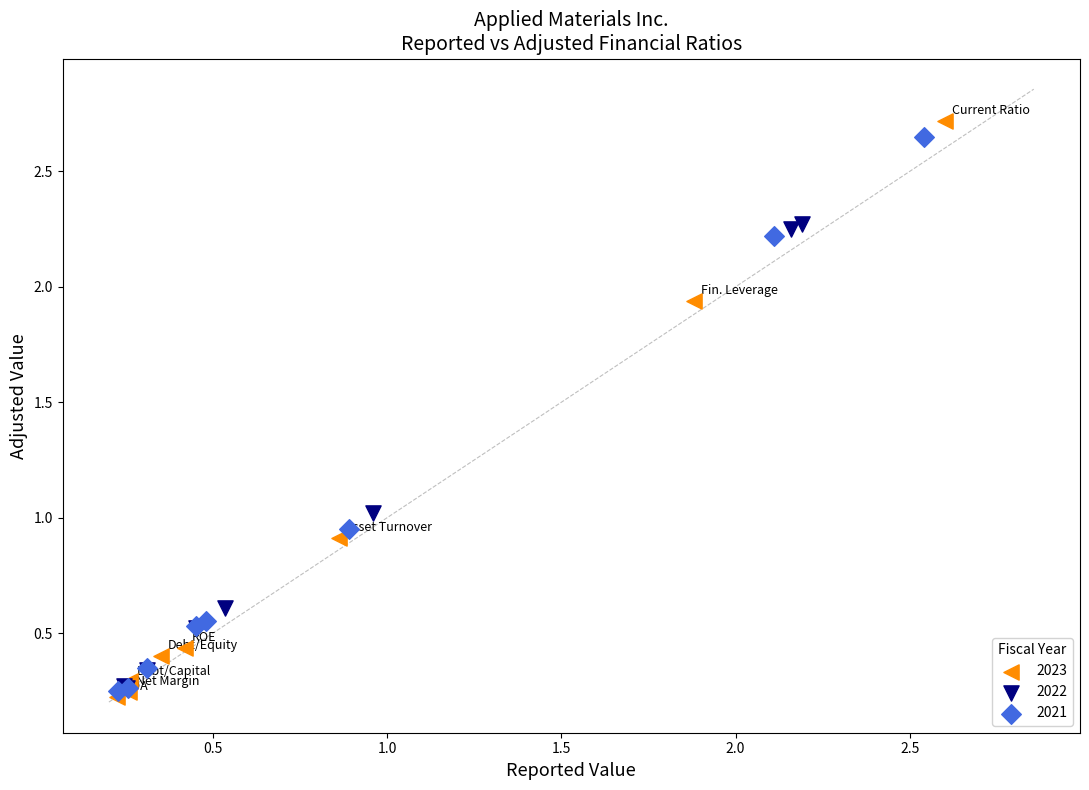

Which series has the largest Y range (max minus min)?

2023